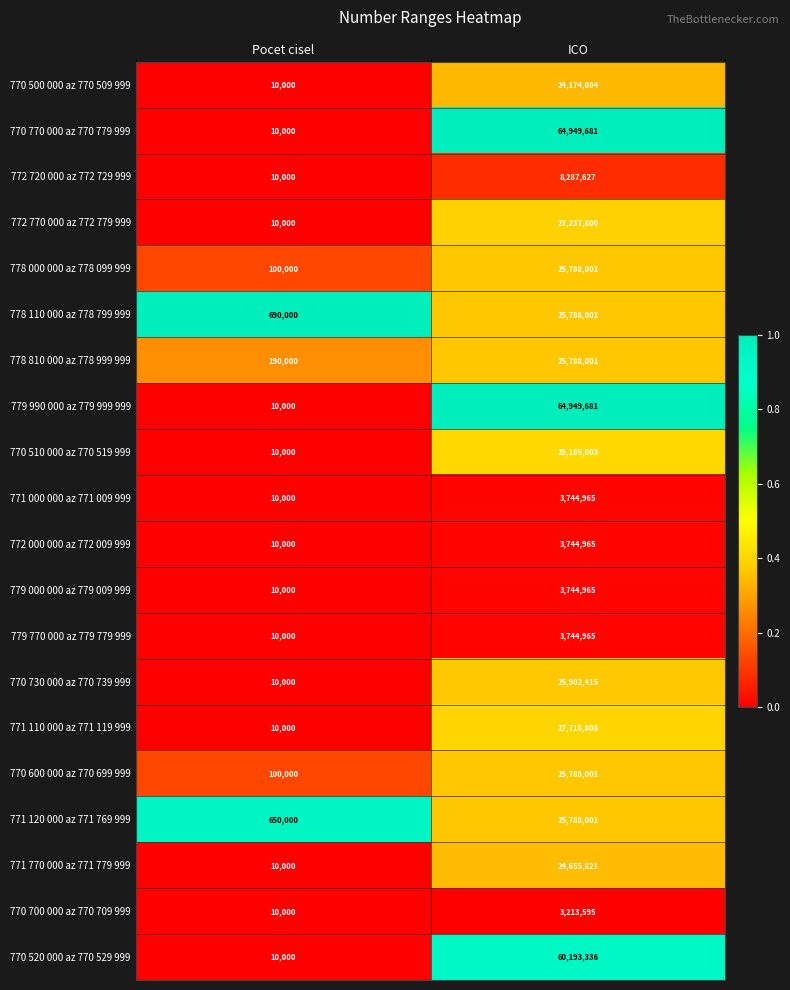

The value of 778 000 000 az 778 099 999 at ICO is 25788001. True or false?

True